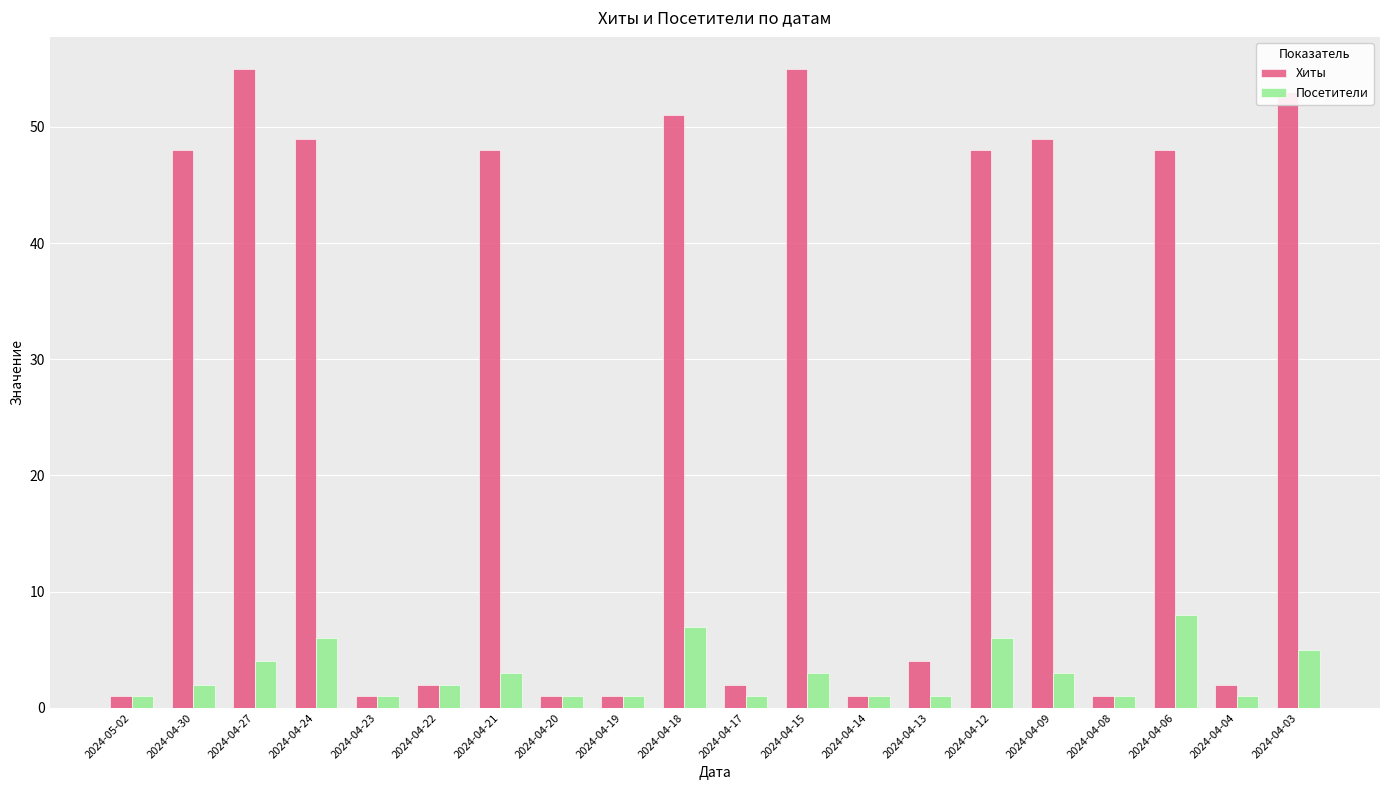

Which series has the largest total across all categories?

Хиты